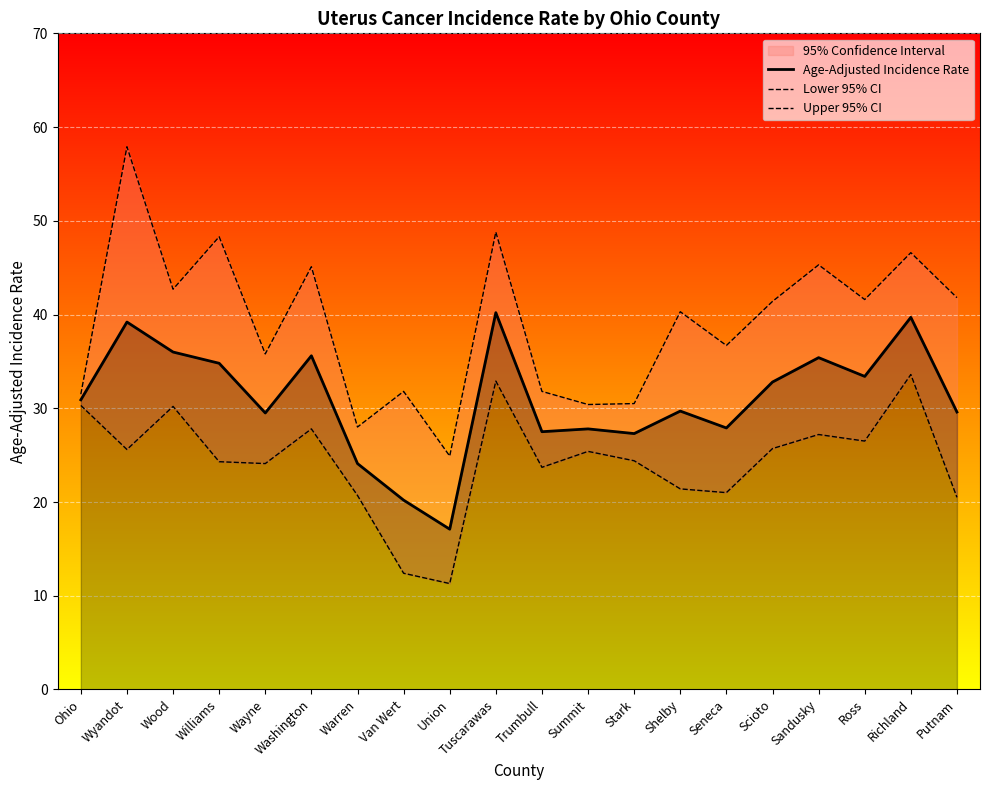

At which category does Upper 95% CI reach its first local valley?

Wood